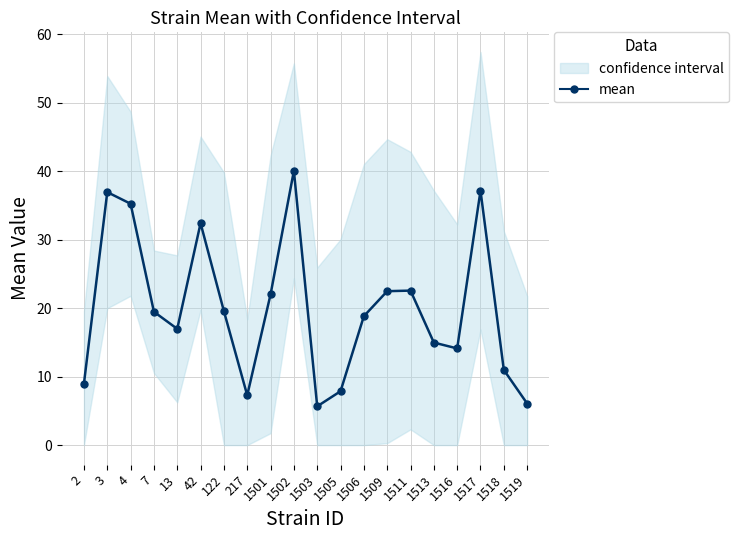

Reading right to left, transcribe all the data shown in this chart.

6.1	11.0	37.1	14.1	15.0	22.6	22.5	18.8	7.9	5.7	40.0	22.0	7.3	19.6	32.4	17.0	19.5	35.2	36.9	9.0